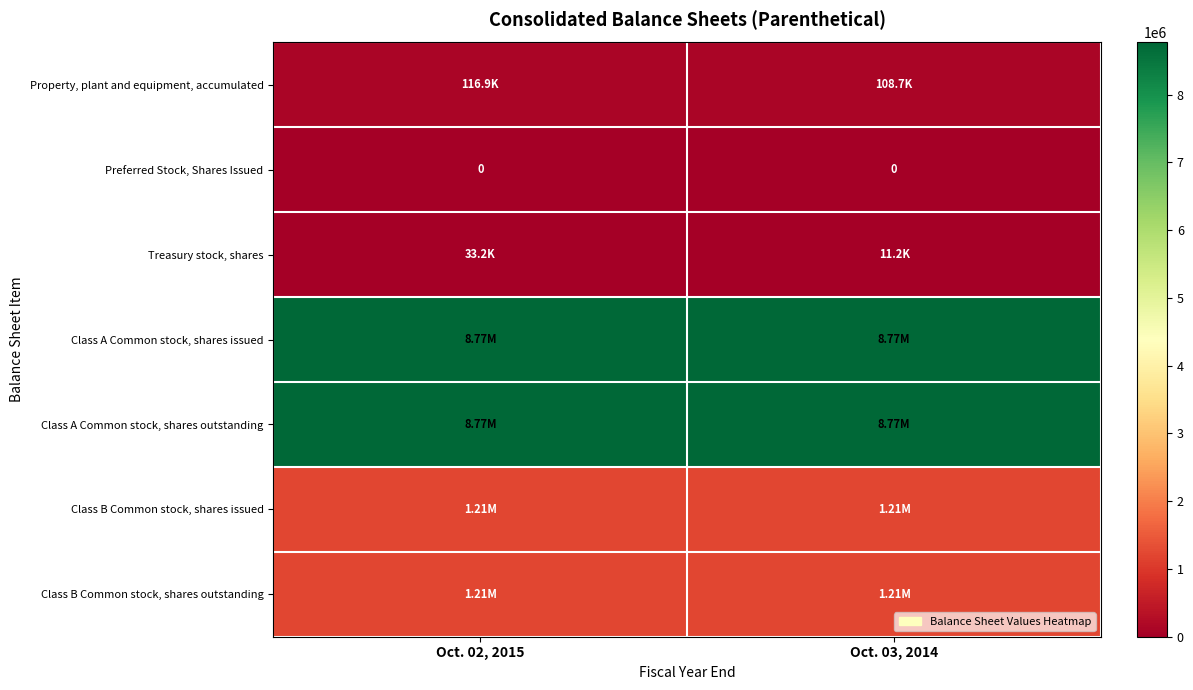

What is the minimum value for Class B Common stock, shares issued?

1212382